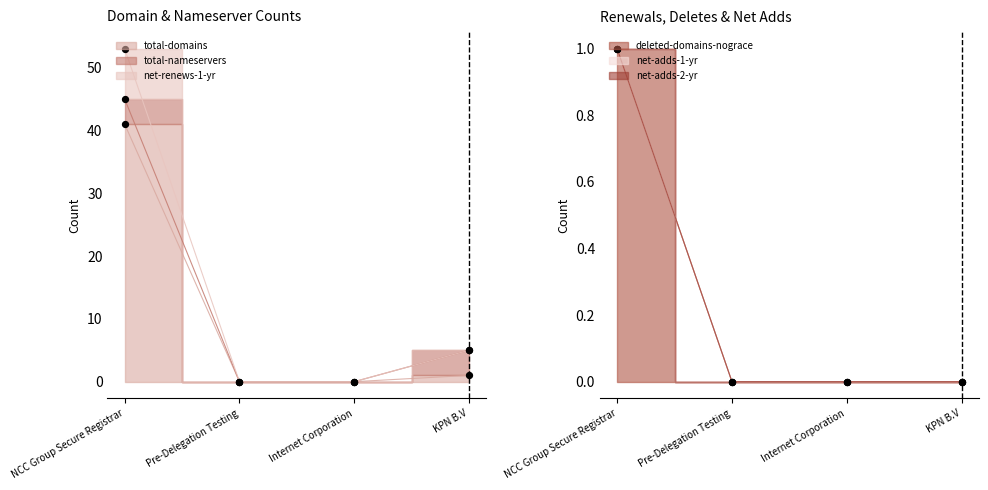

Which series contains the lowest Y value?

total-domains